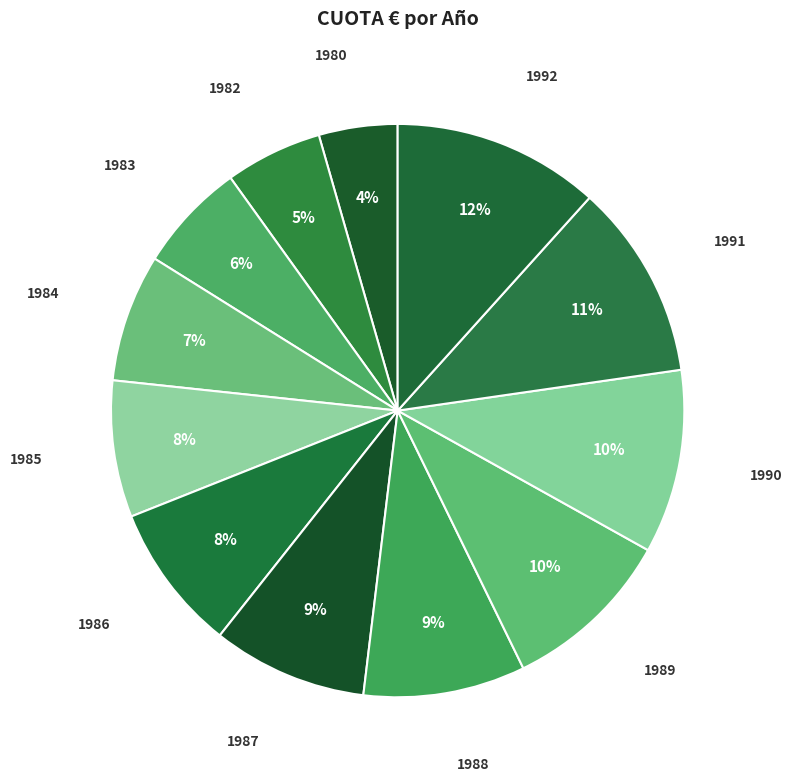

How many segments does this pie chart have?

12